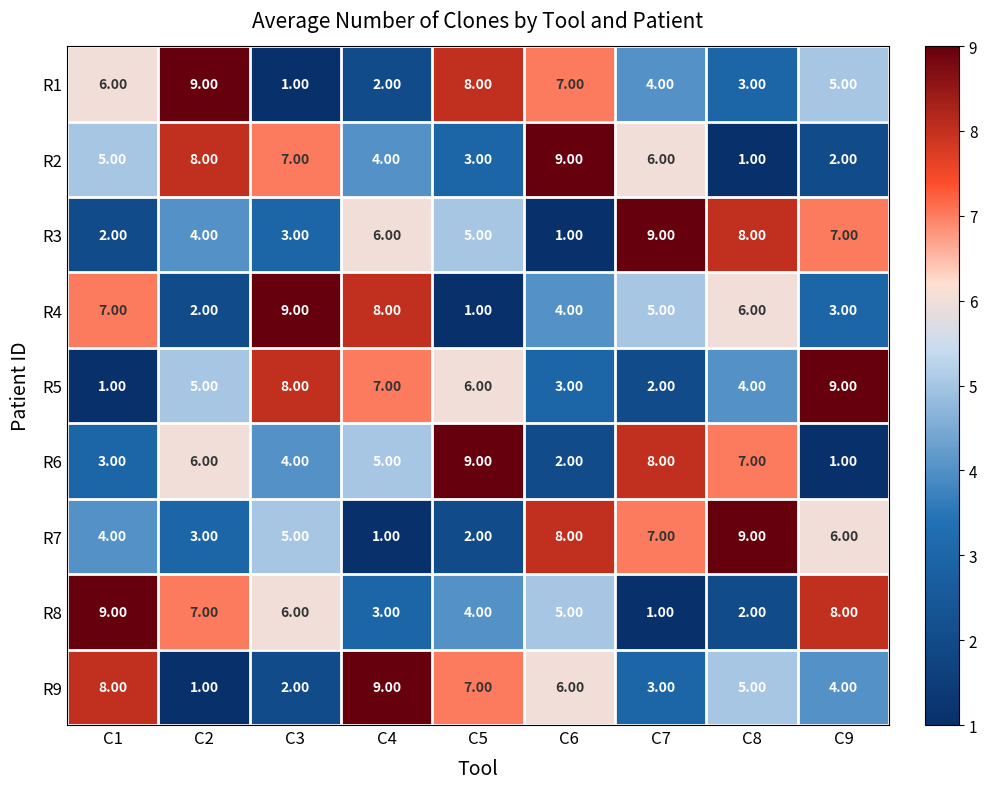

Between C3 and C6, which series saw the biggest shift?

R1